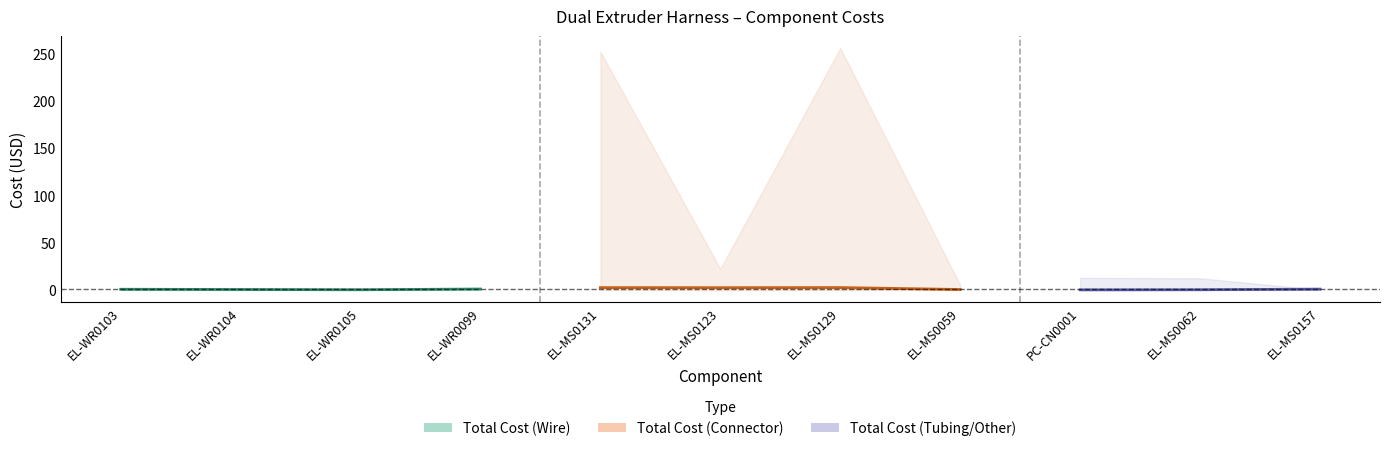

At which category does the data reach its first local valley?

EL-WR0105